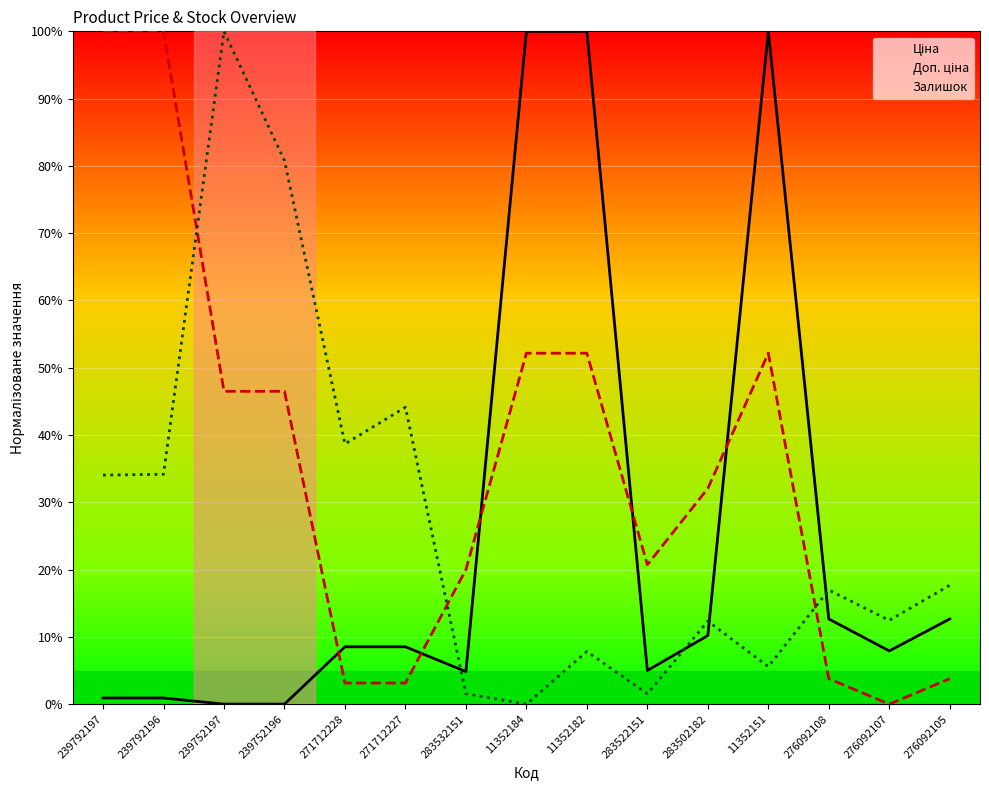

Between which two adjacent categories do Ціна and Залишок first intersect?

271712227 and 283532151